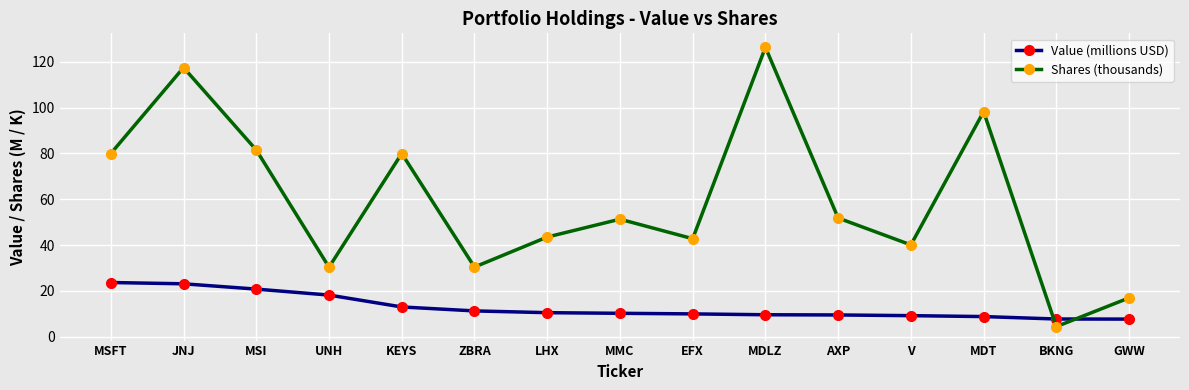

True or false: Shares (thousands) has more than 0 interior local peaks.

True